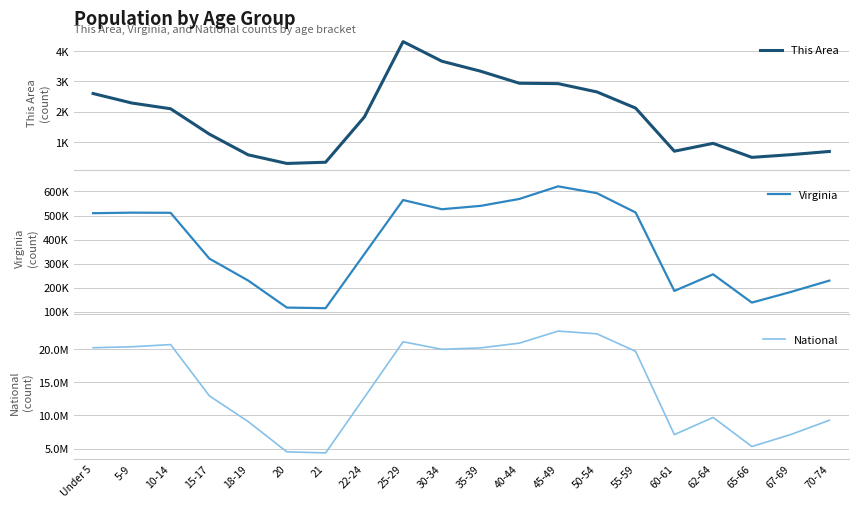

True or false: Virginia and This Area cross at least once.

False